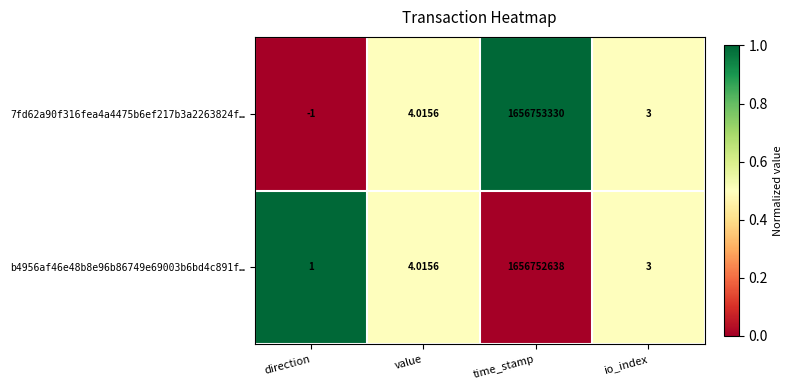

List the labels in order of 7fd62a90f316fea4a4475b6ef217b3a2263824f… value, largest first.

time_stamp, value, io_index, direction